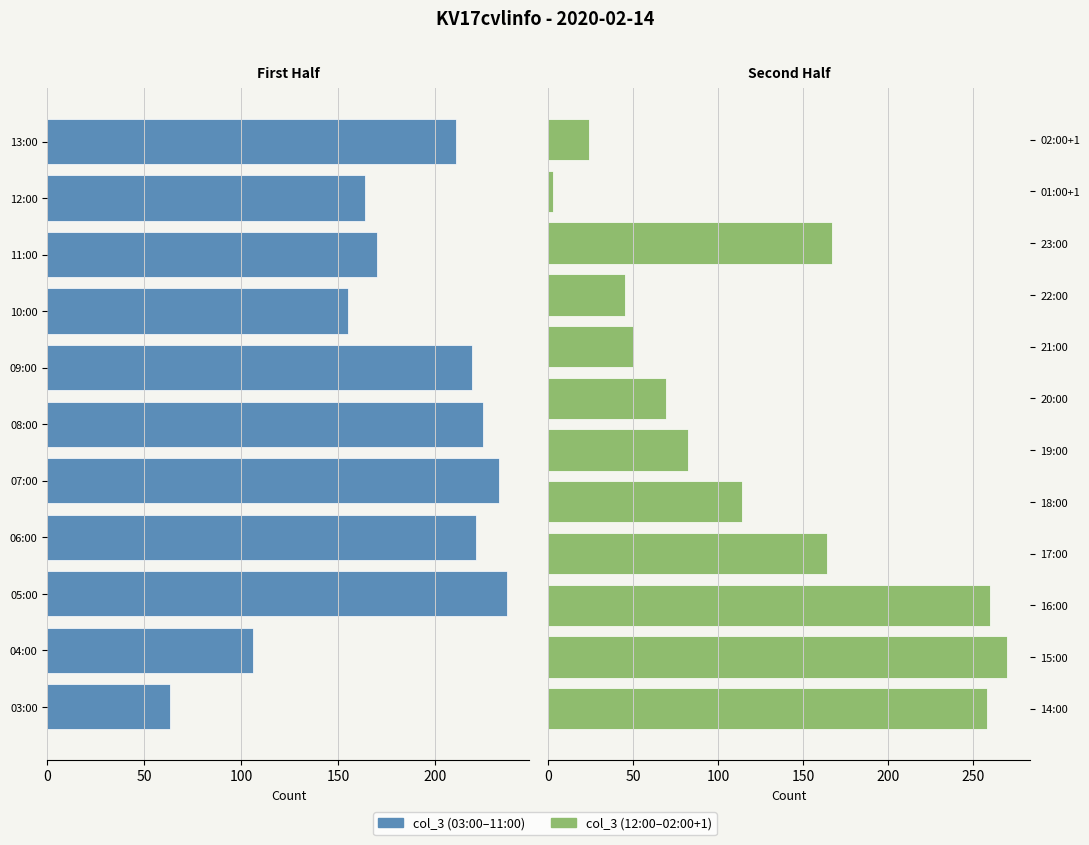

The chart shows a value of 155 at 10:00. True or false?

True